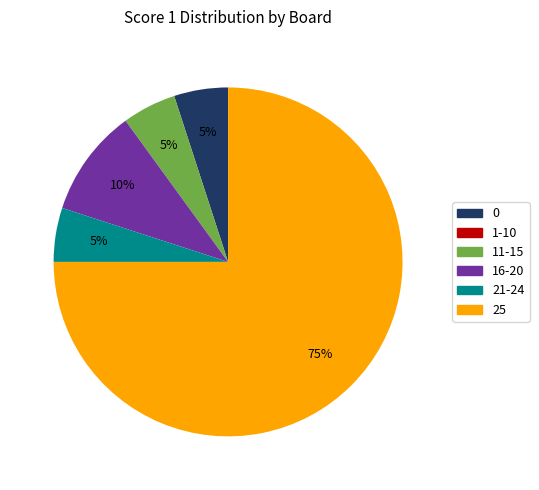

Is it true that 21-24 is 5% of the pie?

True